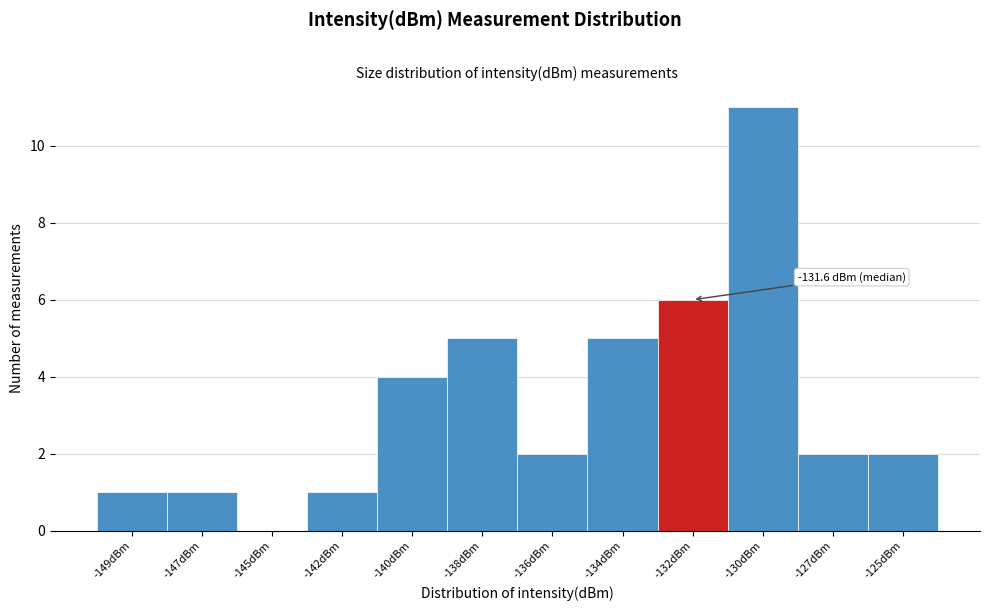

Reading left to right, what are all the values shown in this chart?

-149dBm=1	-147dBm=1	-145dBm=0	-142dBm=1	-140dBm=4	-138dBm=5	-136dBm=2	-134dBm=5	-132dBm=6	-130dBm=11	-127dBm=2	-125dBm=2